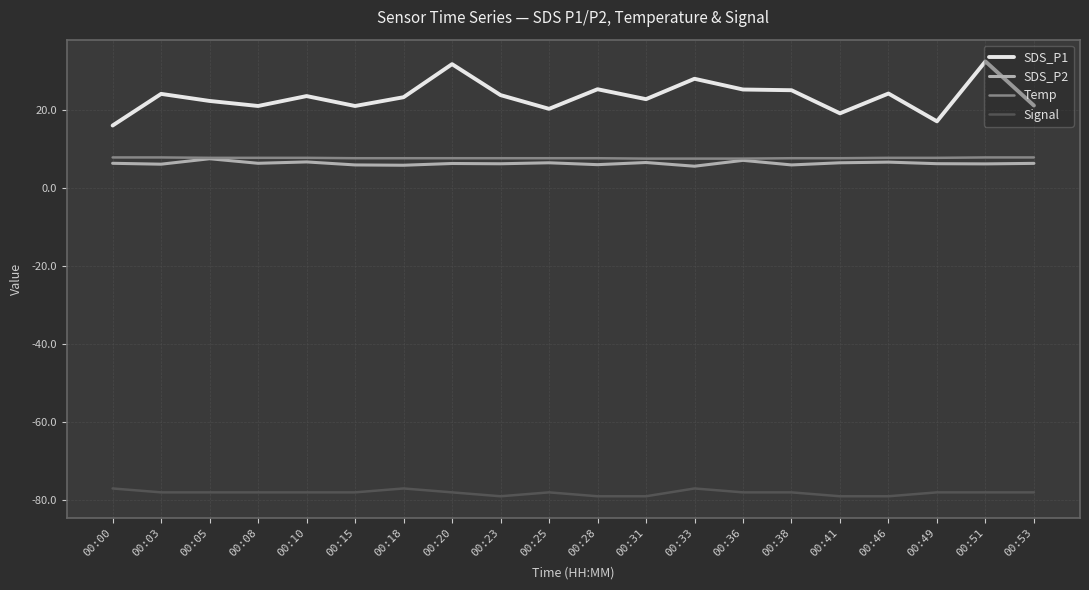

What is the sum of all Signal values?

-1562.0